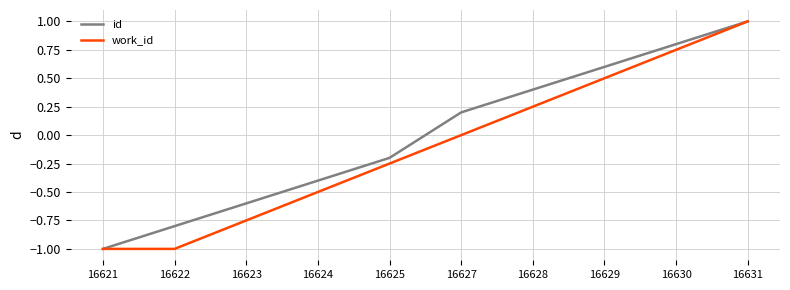

True or false: work_id has more than 2 interior local peaks.

False